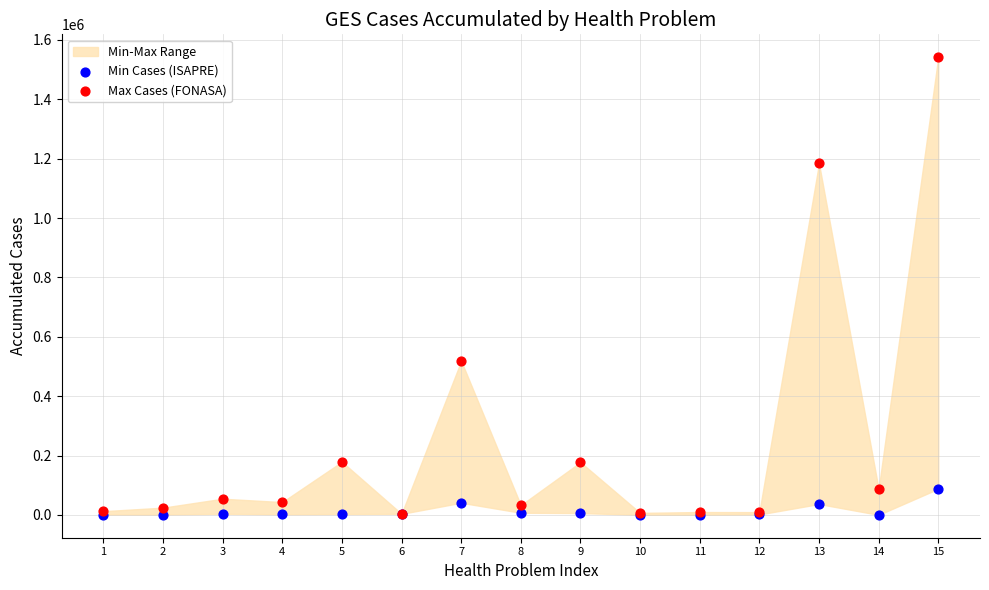

Across all series, what Y value is closest to 770990?

518704